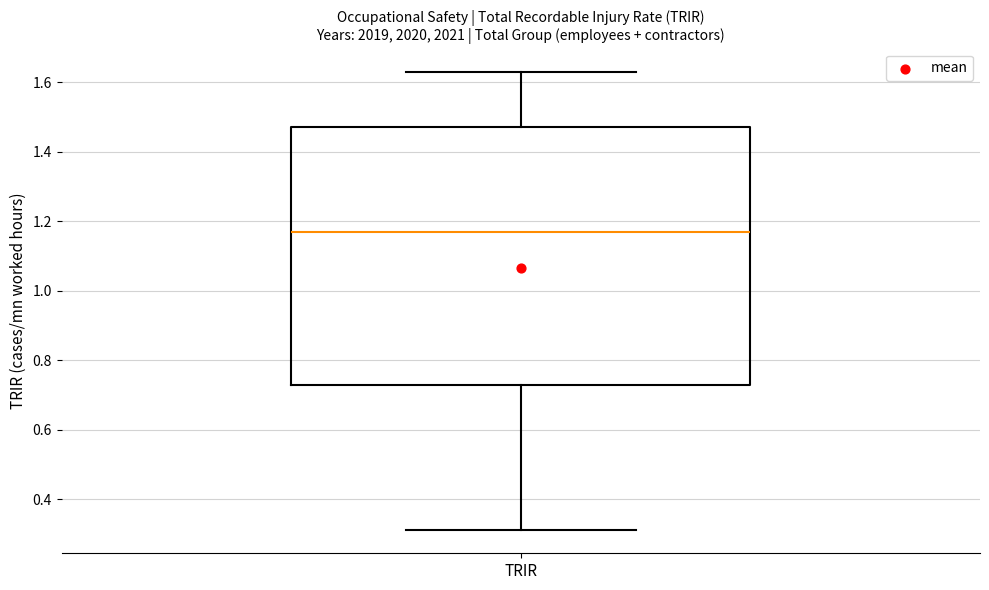

Read this box plot against the y-axis: the position of the median line, the range covered by the box, and the ends of both whiskers. The values are not printed on the chart, so give them approximately, as read against the axis.

median 1.18, box 0.72 to 1.48, whiskers 0.32 to 1.64